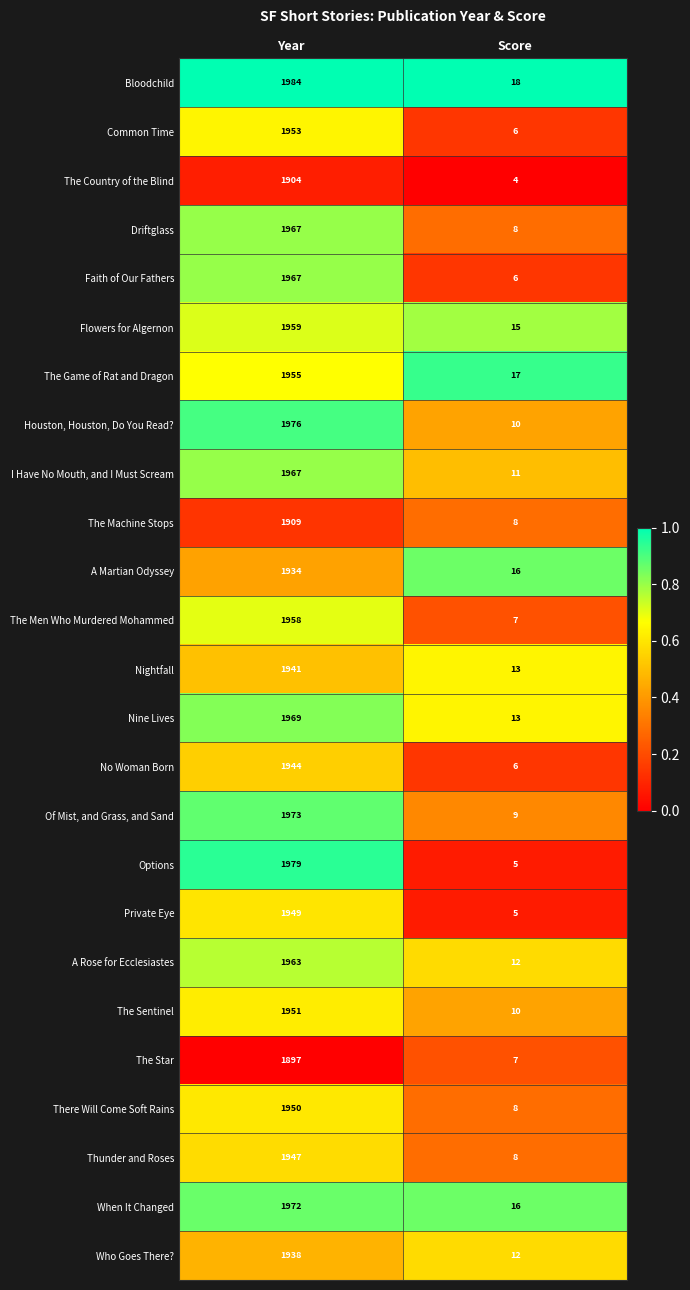

How many data points does each series have?

2